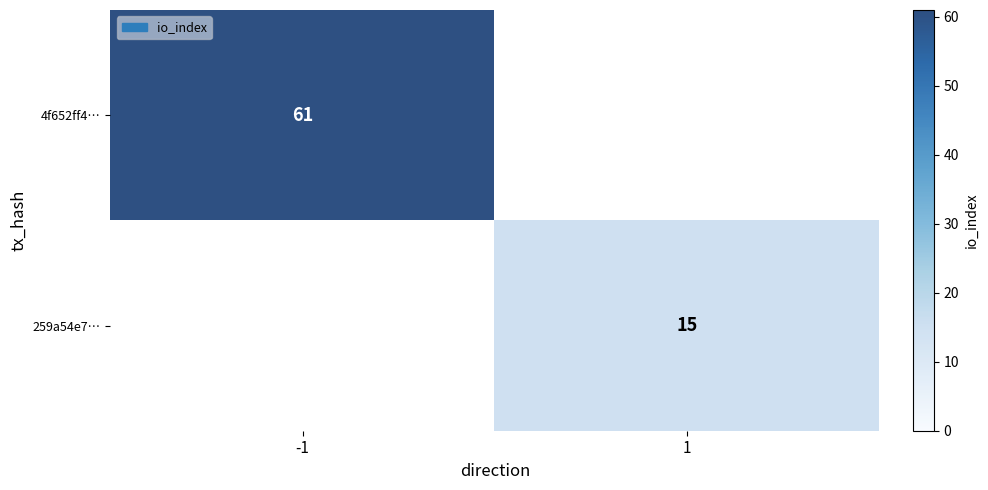

At how many categories does at least one series exceed 19?

1